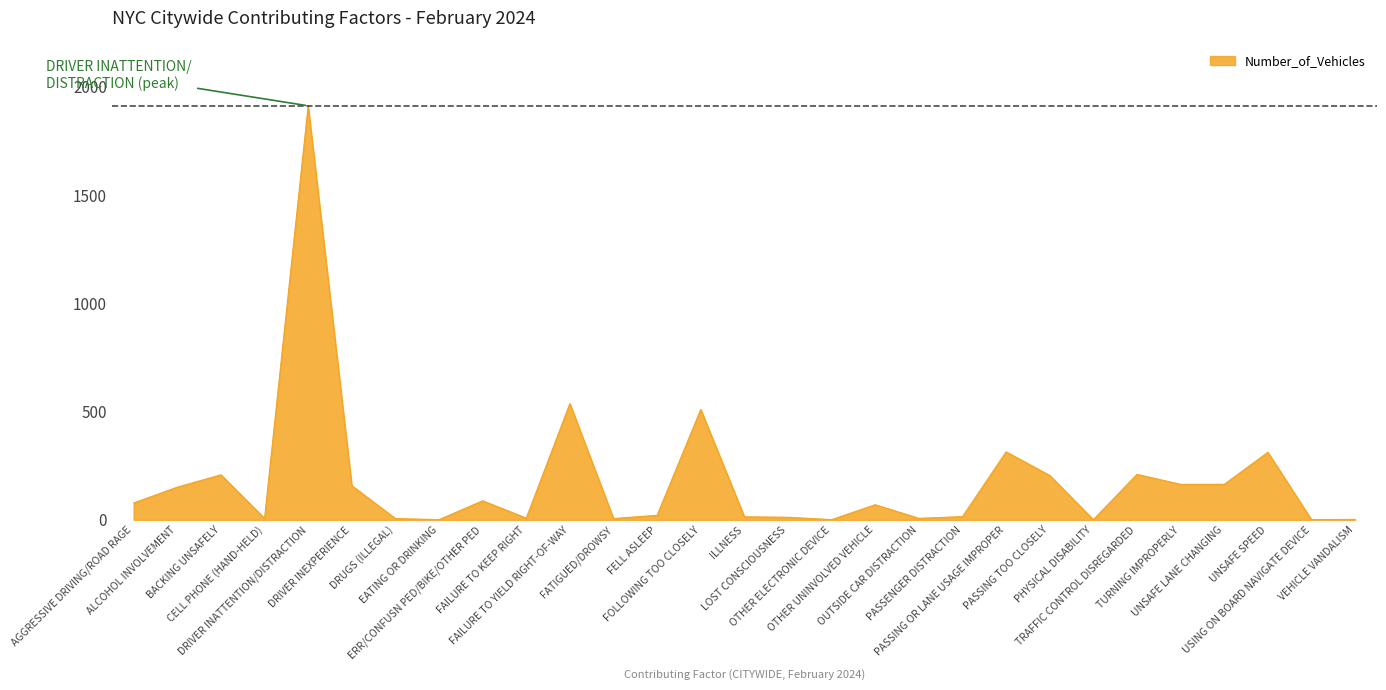

What position from the right is FELL ASLEEP?

17